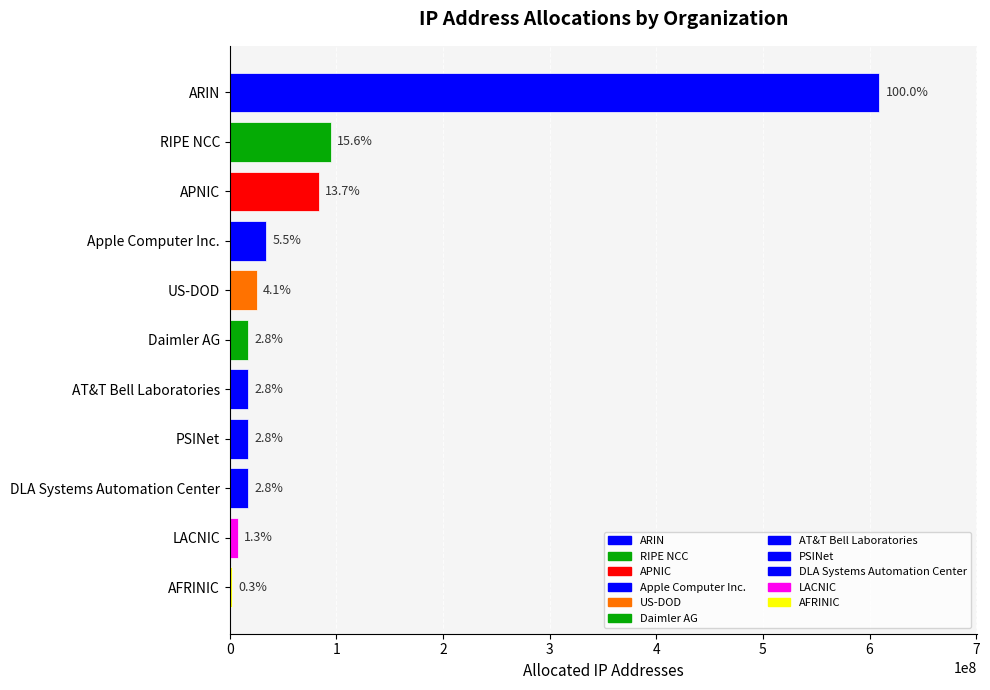

Rank the categories by value from lowest to highest.

AFRINIC, LACNIC, DLA Systems Automation Center, PSINet, AT&T Bell Laboratories, Daimler AG, US-DOD, Apple Computer Inc., APNIC, RIPE NCC, ARIN